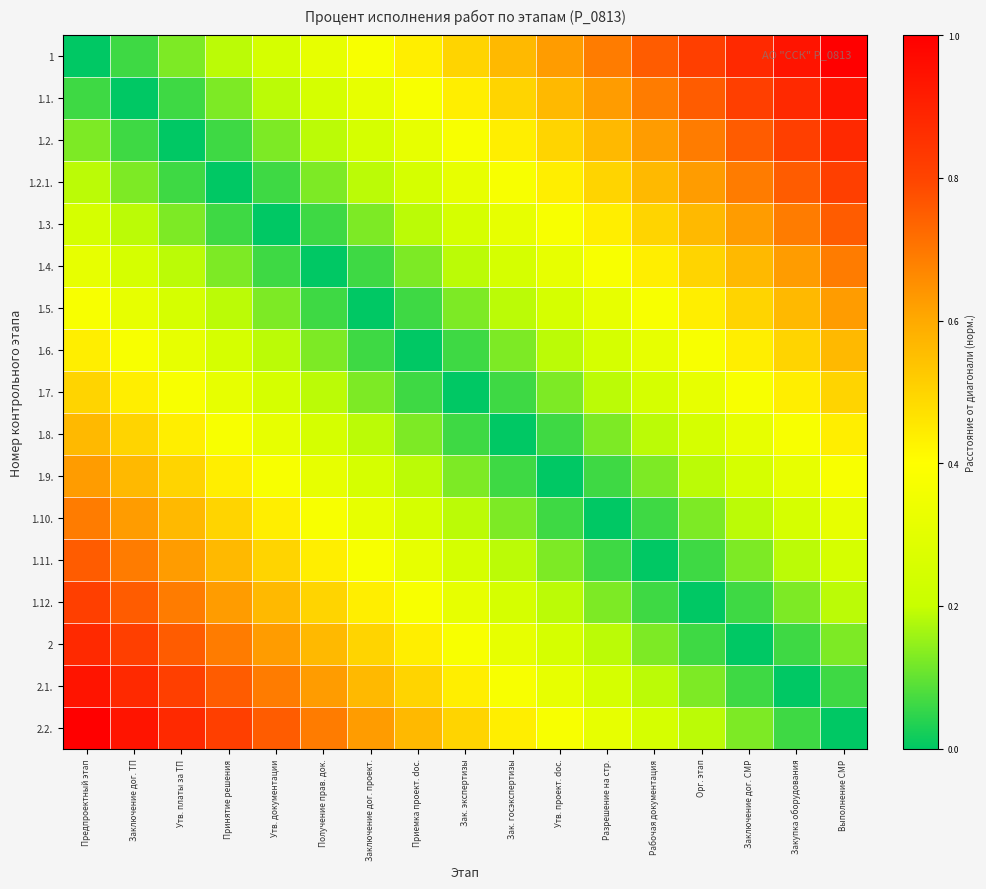

What is the spread (max minus min) of values at Утв. платы за ТП?

0.9